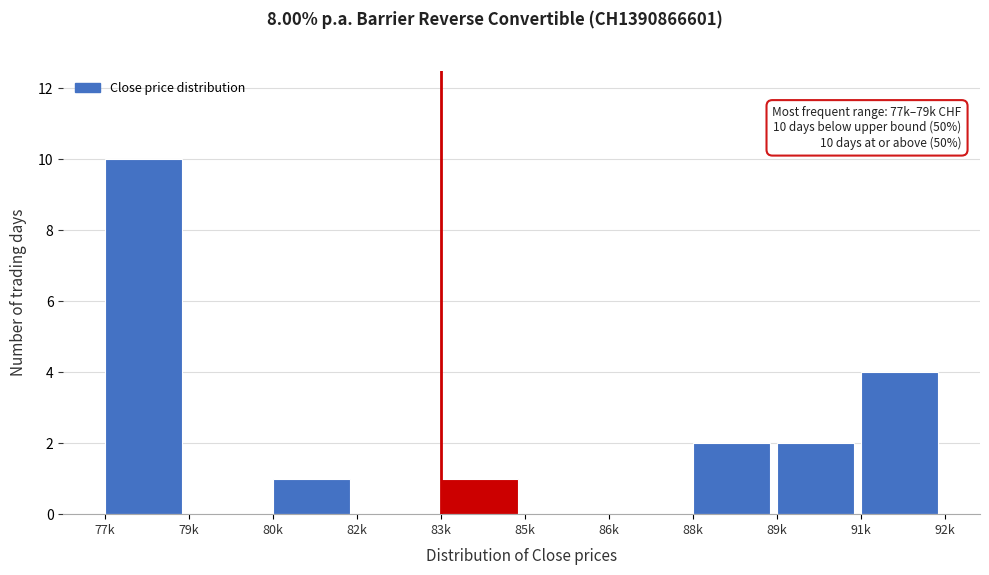

Reading left to right, extract all data points from this chart.

77k=10	79k=0	80k=1	82k=0	83k=1	85k=0	86k=0	88k=2	89k=2	91k=4